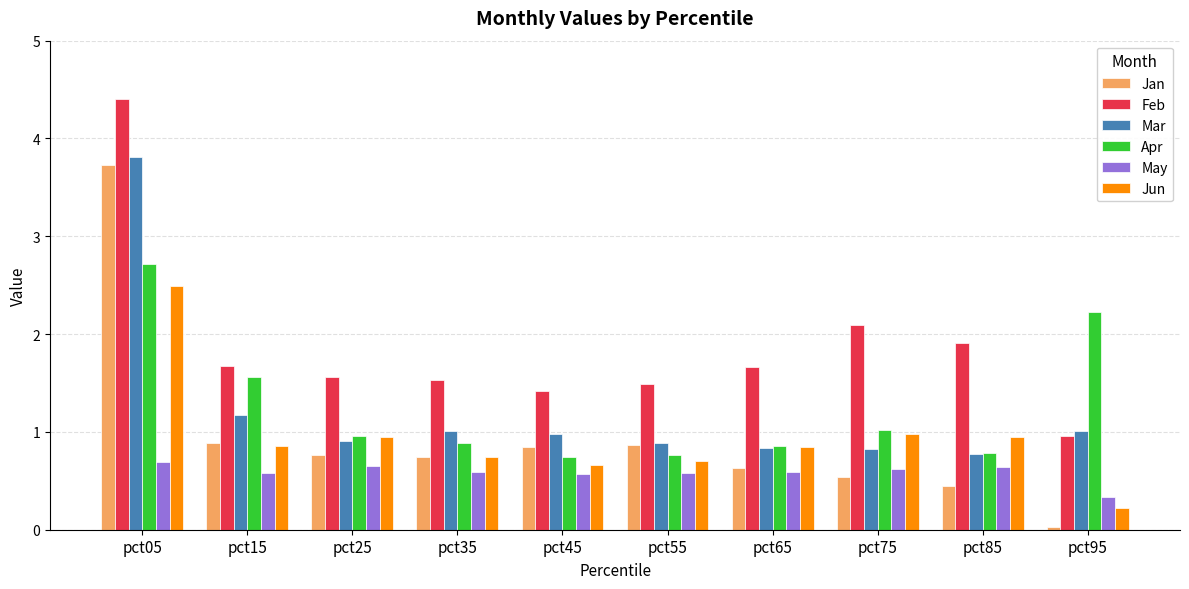

List the series in order of their peak value, lowest first.

May, Jun, Apr, Jan, Mar, Feb